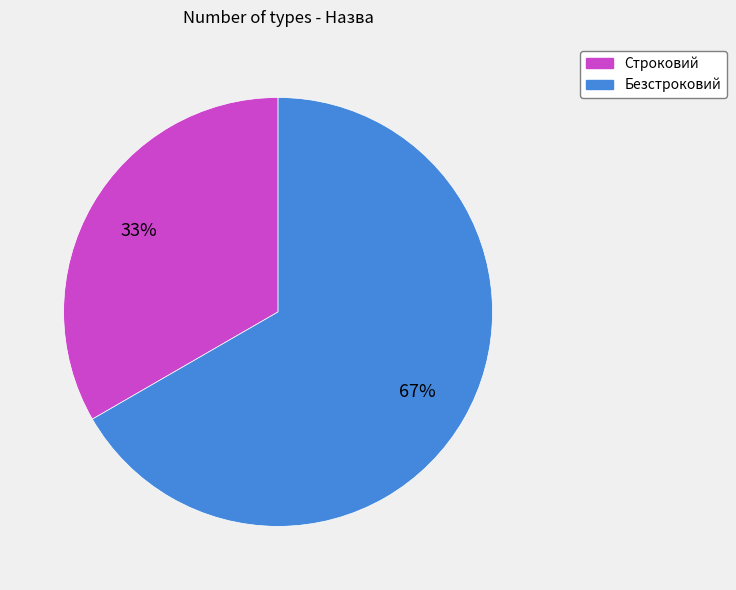

Is it true that Строковий is 33% of the pie?

True